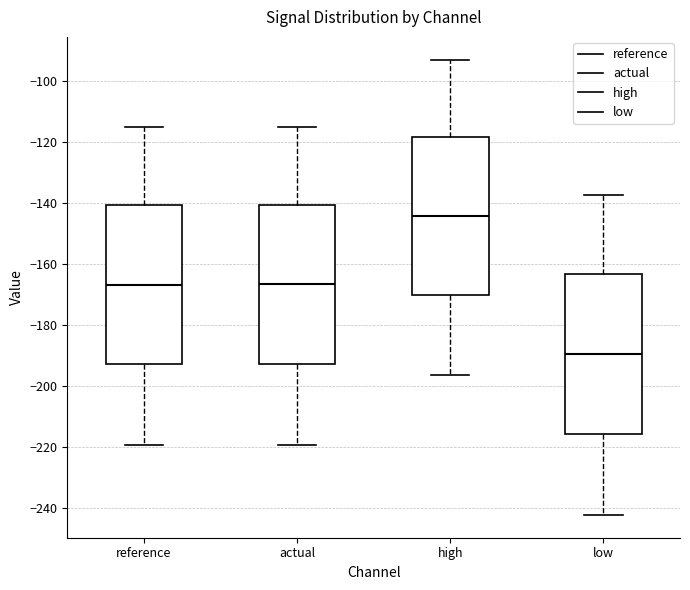

Reading left to right, read every box against the y-axis: the position of its median line, the range the box covers, and the ends of its whiskers. The values are not printed on the chart, so give them approximately, as read against the axis.

reference: median -166, box -192 to -140, whiskers -220 to -114
actual: median -166, box -192 to -140, whiskers -220 to -114
high: median -144, box -170 to -118, whiskers -196 to -92
low: median -190, box -216 to -164, whiskers -242 to -138